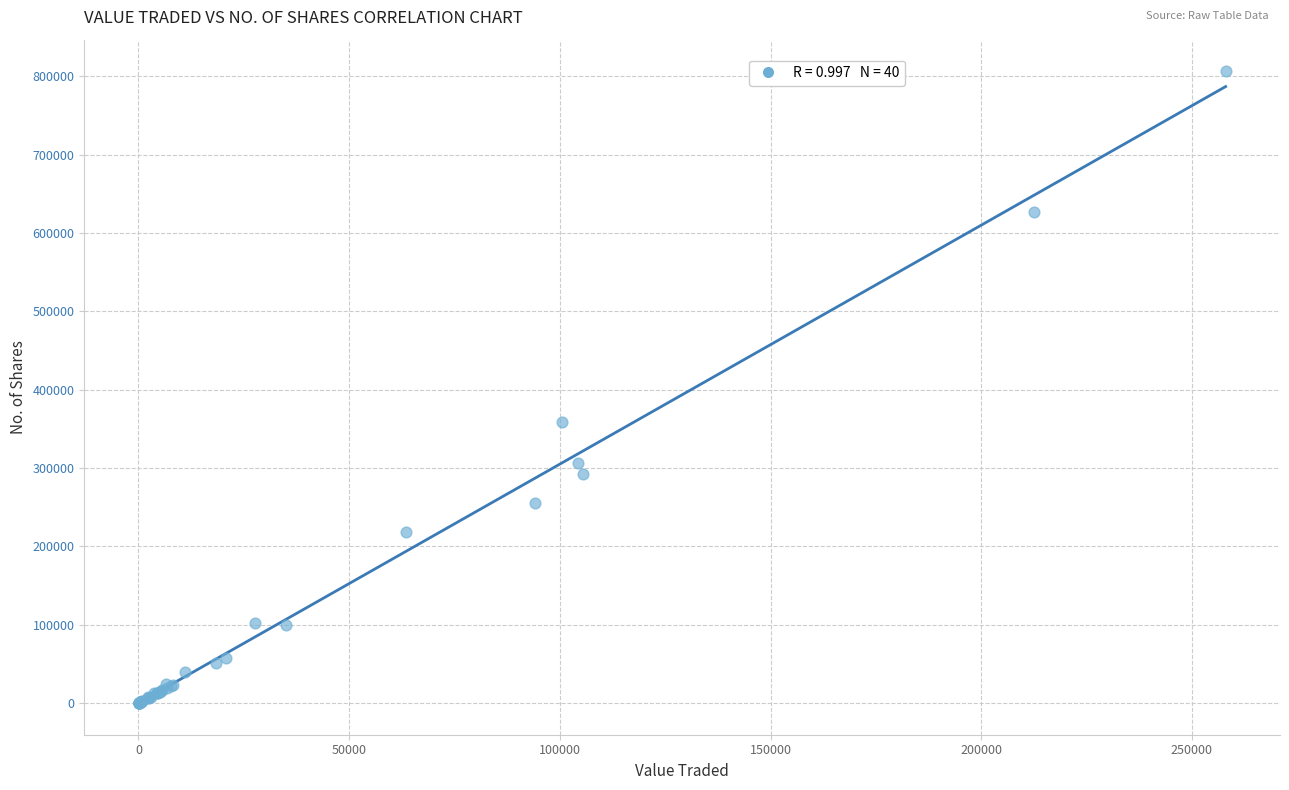

What Y value in the scatter plot is closest to 403183?

359062